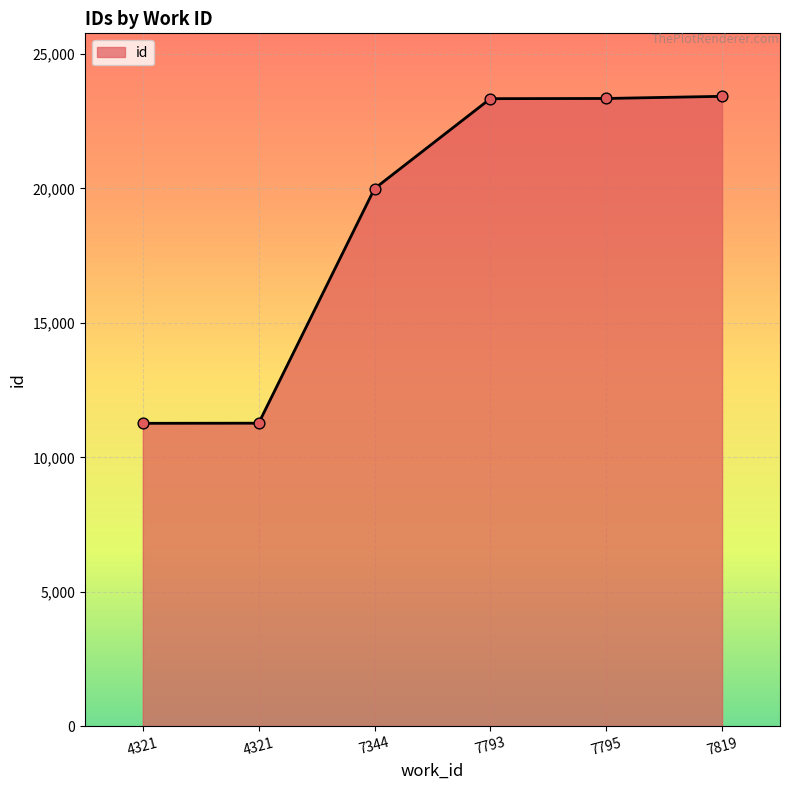

What is the change in value from 4321 to 7819?

+12157